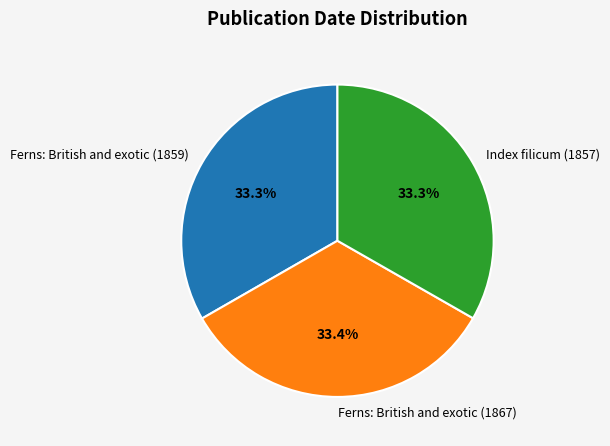

What percentage is NOT represented by Ferns: British and exotic (1859)?

66.7%